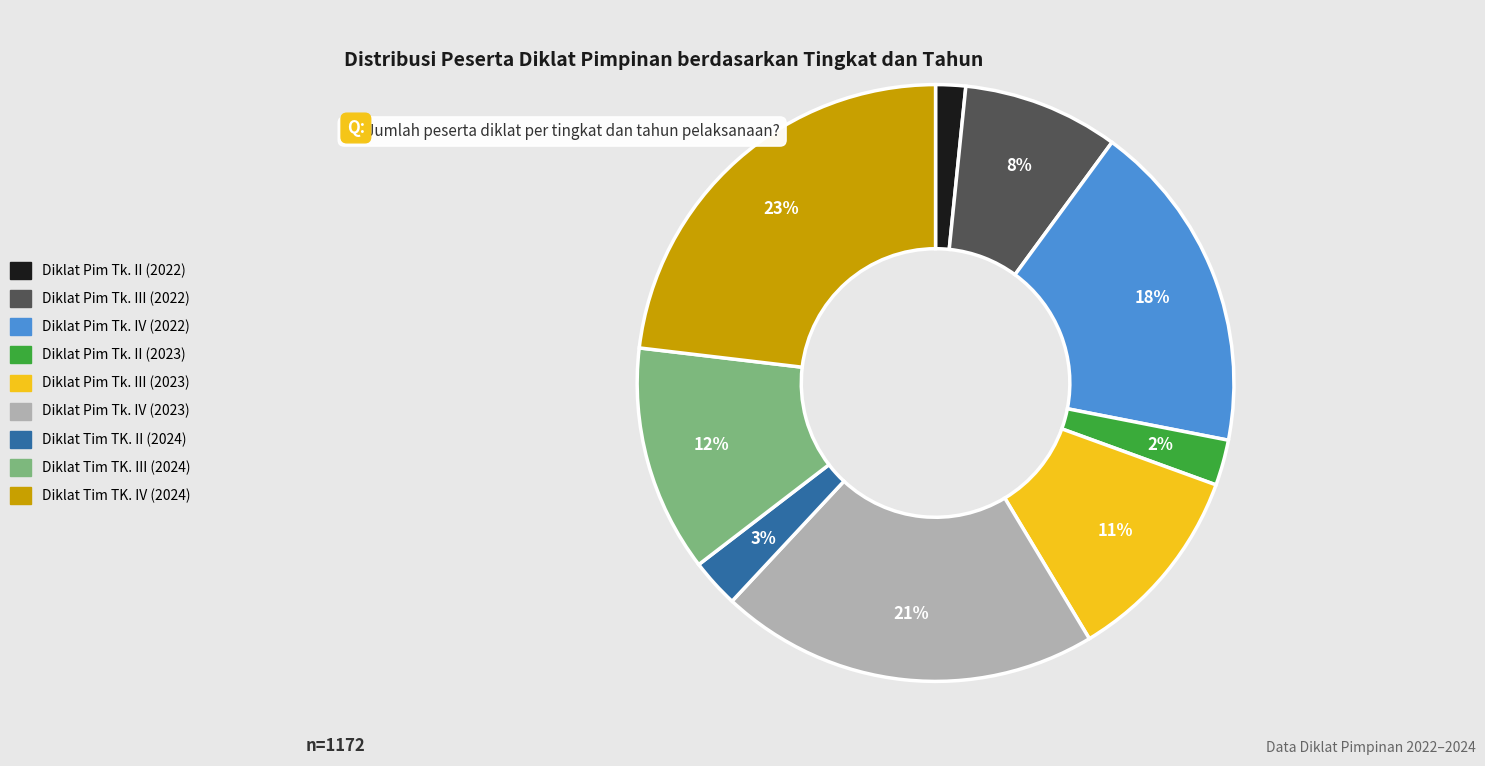

Is the sum of Diklat Pim Tk. II (2022) and Diklat Pim Tk. II (2023) greater than half?

No